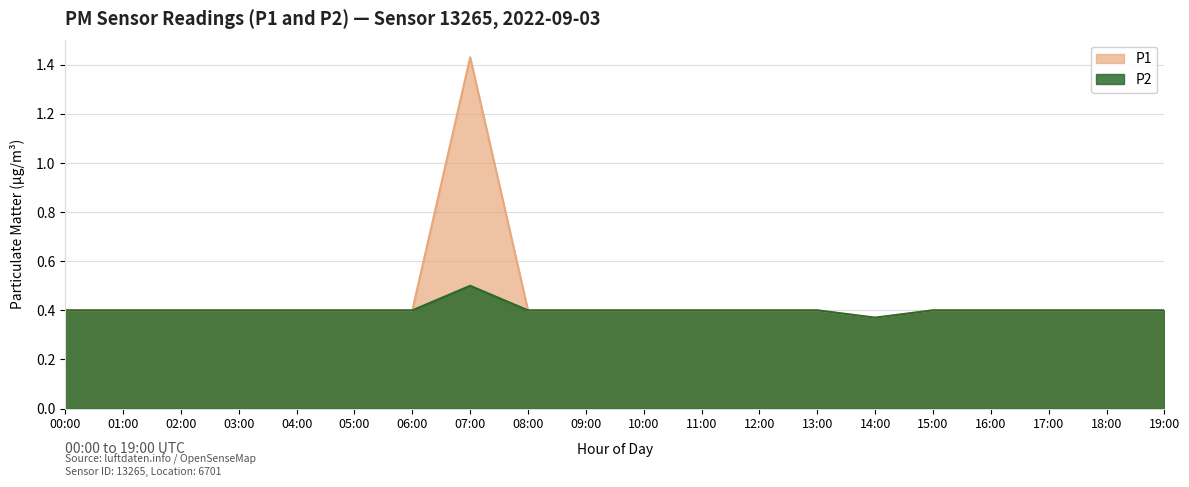

Reading right to left, extract all data points from this chart.

P1: 0.4	0.4	0.4	0.4	0.4	0.4	0.4	0.4	0.4	0.4	0.4	0.4	1.4	0.4	0.4	0.4	0.4	0.4	0.4	0.4
P2: 0.4	0.4	0.4	0.4	0.4	0.4	0.4	0.4	0.4	0.4	0.4	0.4	0.5	0.4	0.4	0.4	0.4	0.4	0.4	0.4